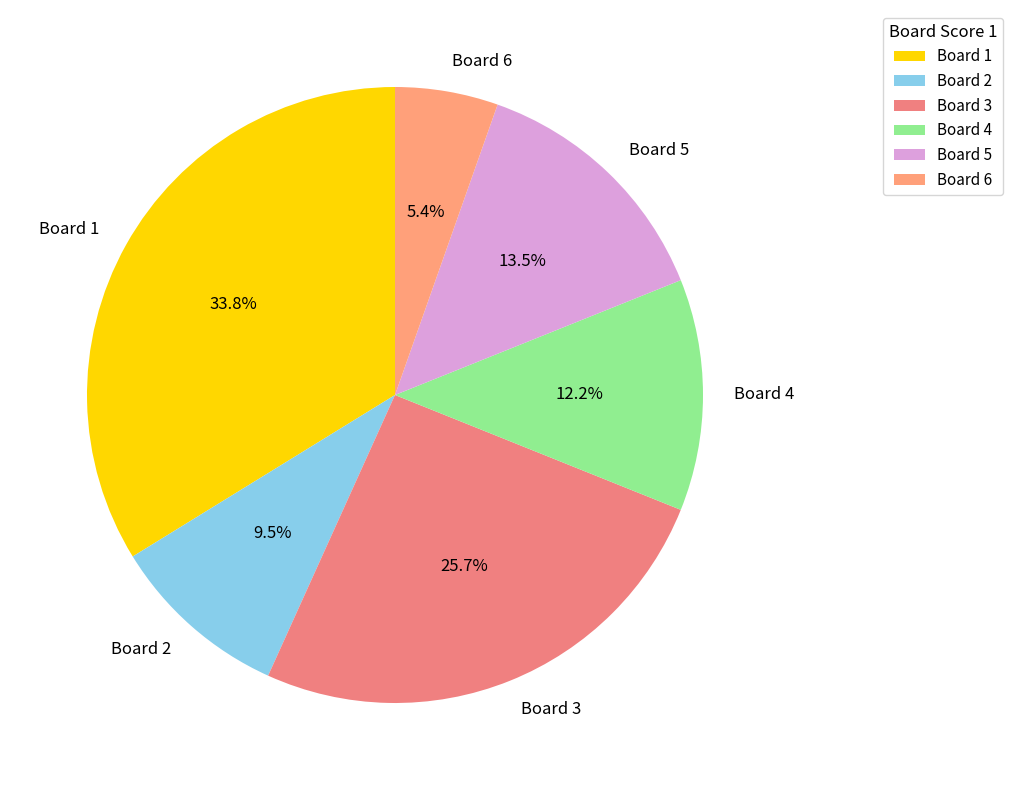

Count the number of slices in the pie.

6